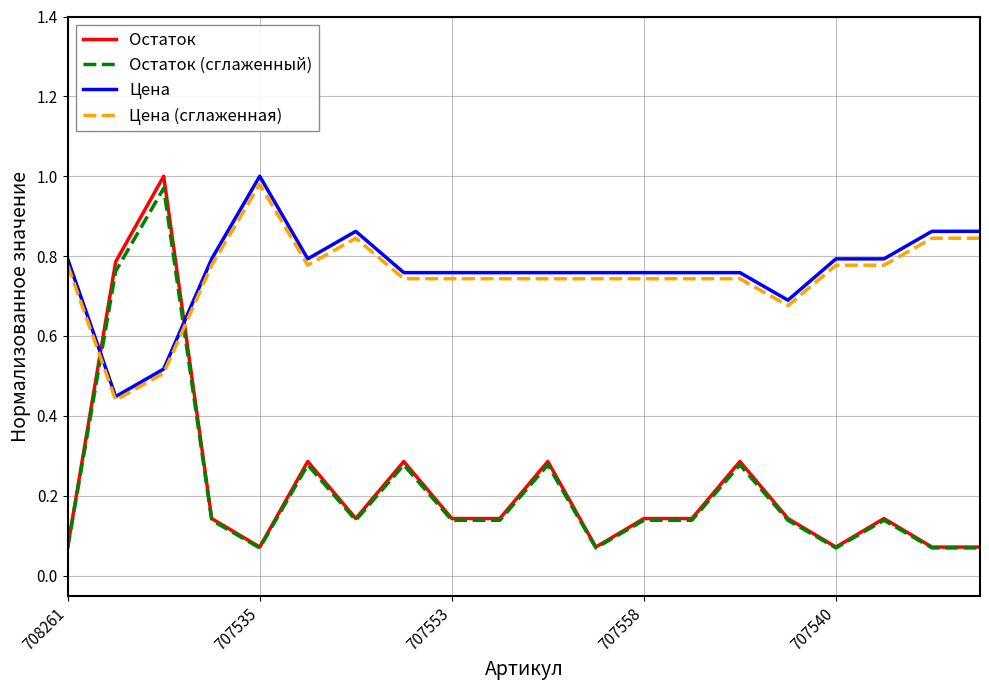

Which series has the largest range (max minus min)?

Остаток